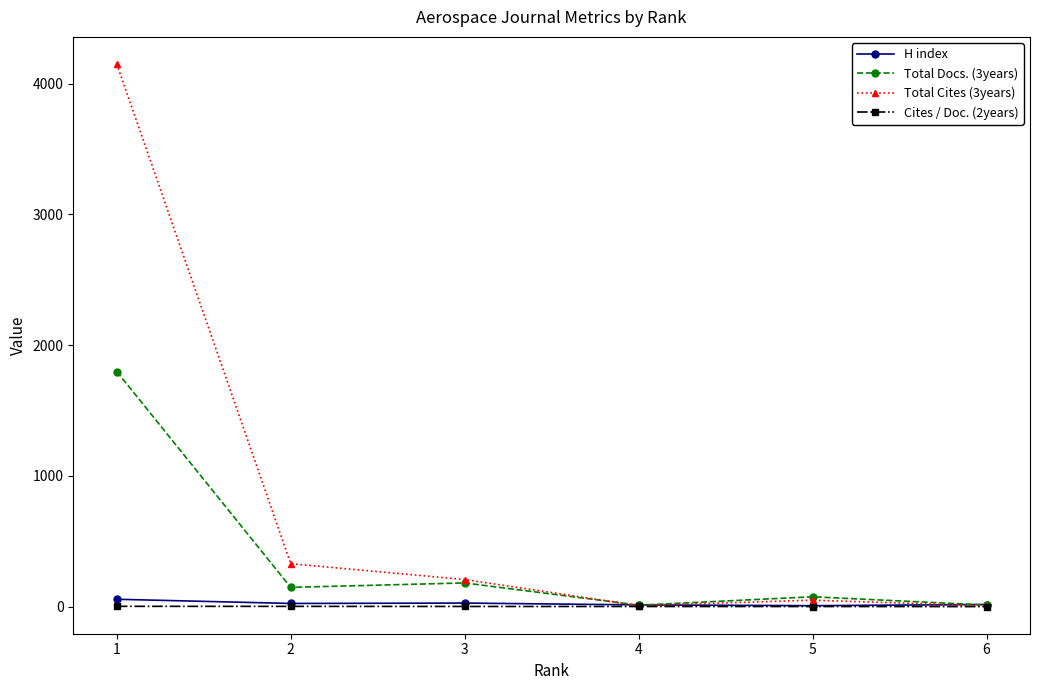

What is the highest value of the Cites / Doc. (2years) series?

2.1